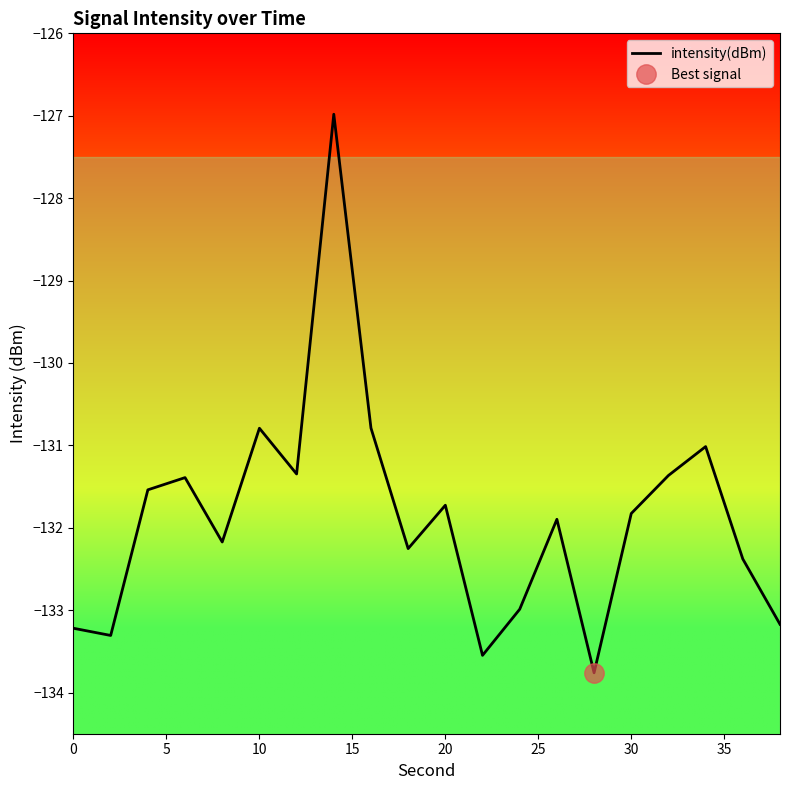

What is the minimum value for intensity(dBm)?

-133.8